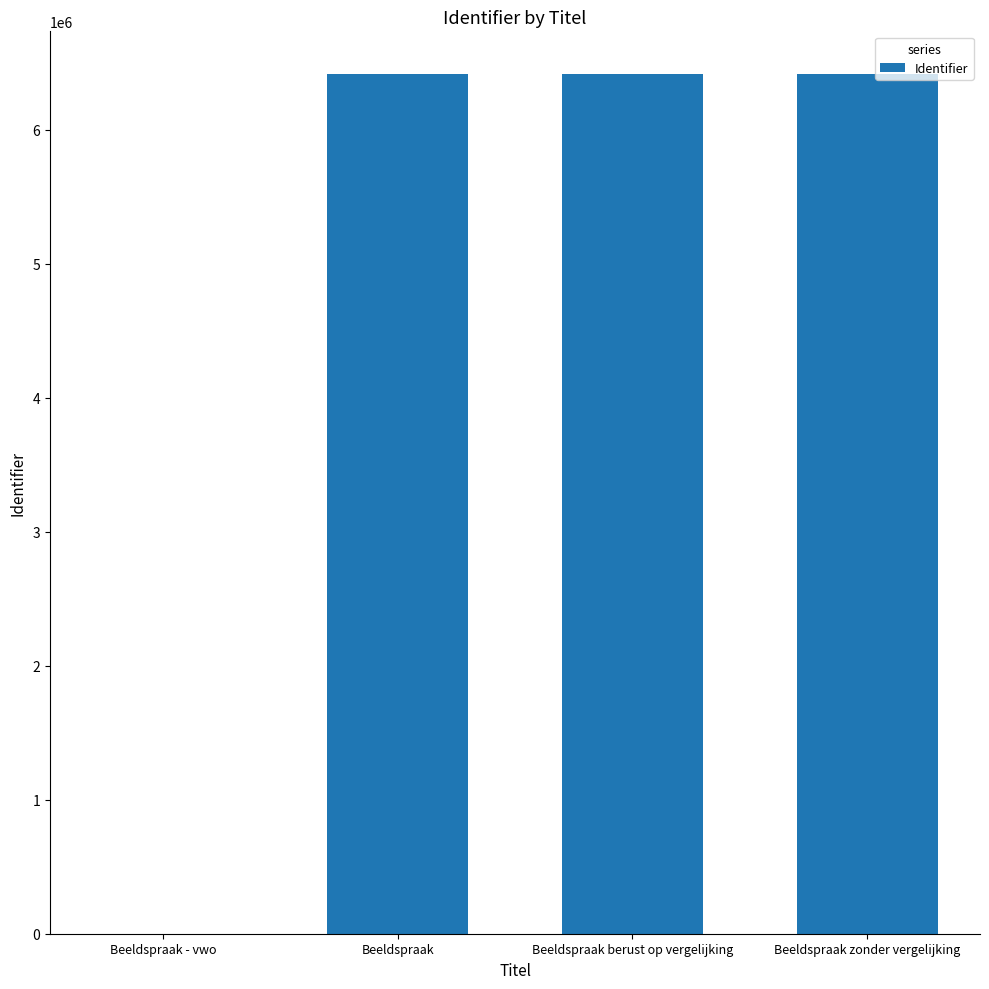

What is the ratio of the value at Beeldspraak to the value at Beeldspraak berust op vergelijking?

1.0